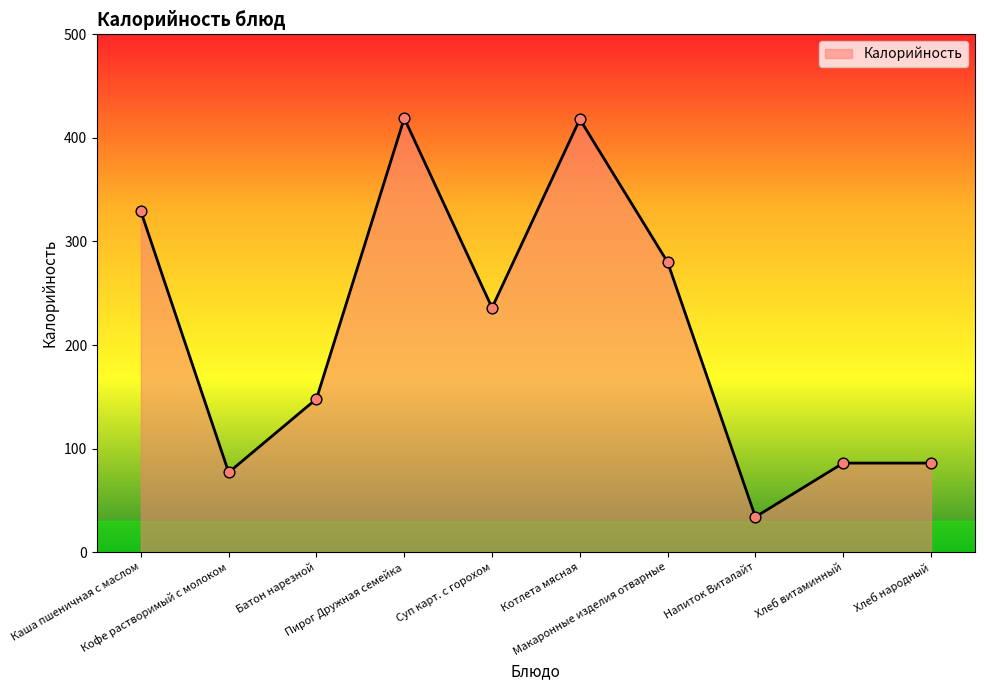

Approximately how many times larger is the value at Котлета мясная compared to Кофе растворимый с молоком?

5.4